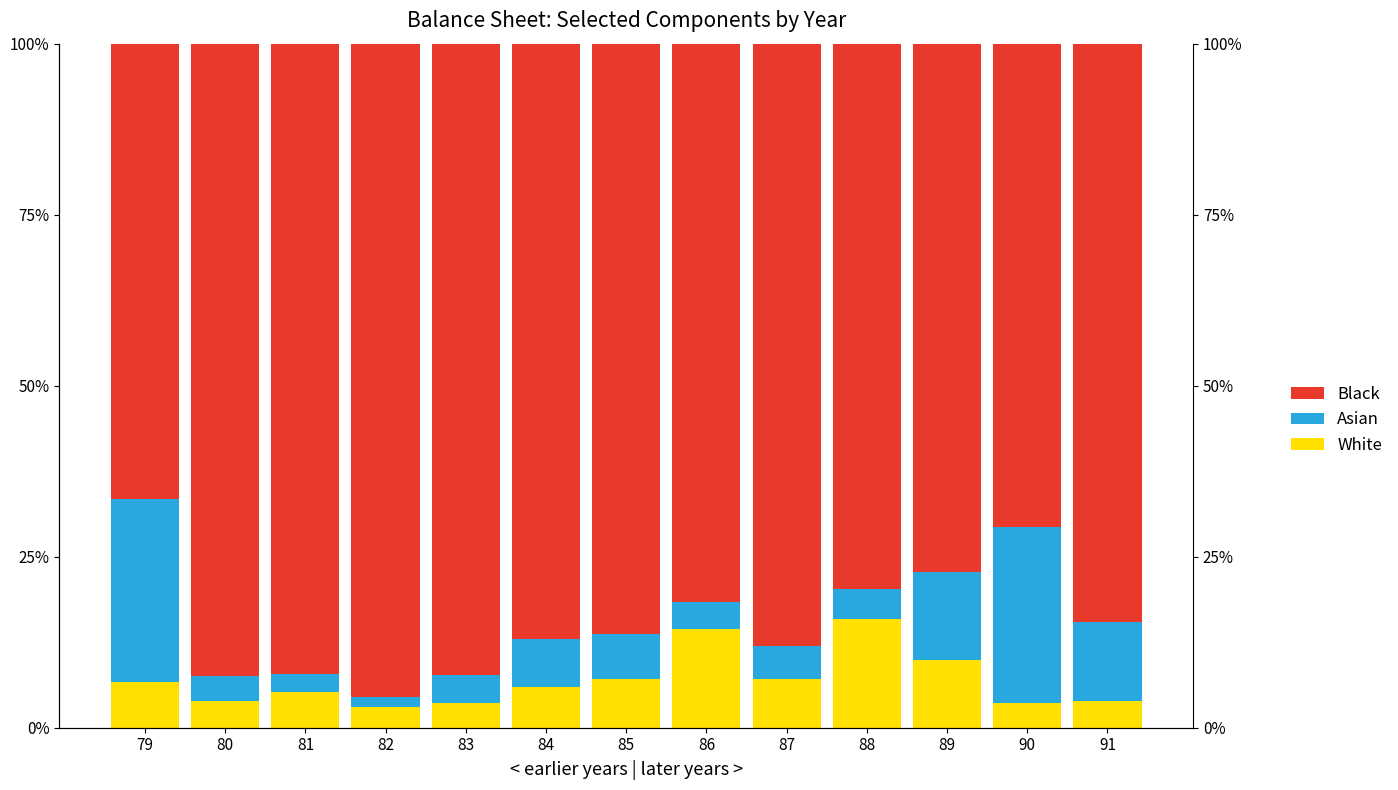

Reading left to right, extract all data points from this chart.

White: 79=6.6	80=3.9	81=5.3	82=3.1	83=3.6	84=6.0	85=7.2	86=14.5	87=7.2	88=16.0	89=9.9	90=3.7	91=4.0
Asian: 79=26.8	80=3.7	81=2.6	82=1.4	83=4.1	84=6.9	85=6.5	86=3.9	87=4.8	88=4.4	89=12.9	90=25.7	91=11.4
Black: 79=66.6	80=92.4	81=92.2	82=95.6	83=92.3	84=87.1	85=86.4	86=81.6	87=88.0	88=79.7	89=77.2	90=70.6	91=84.6